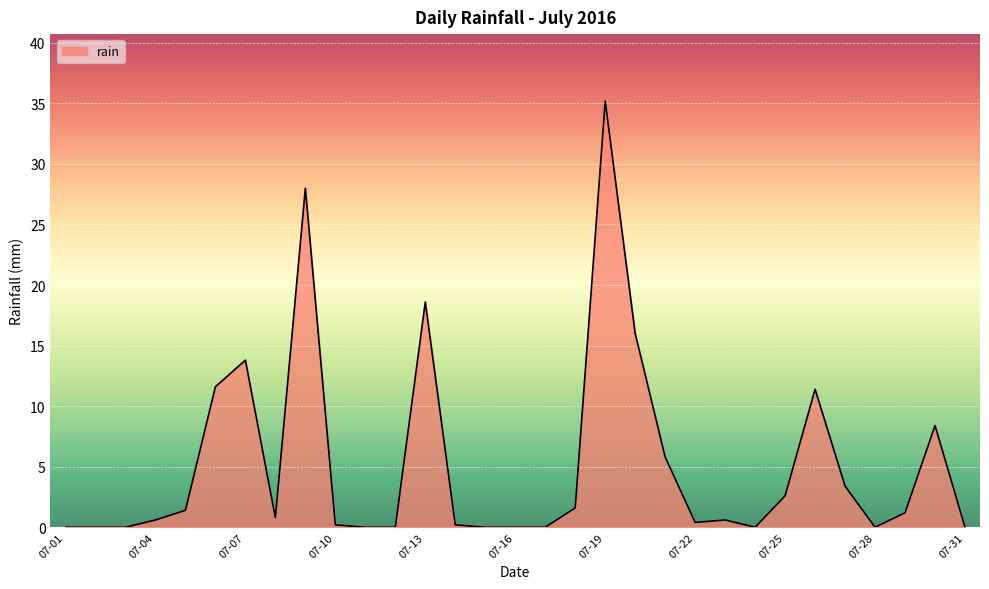

What is the difference between the maximum and minimum values?

35.2